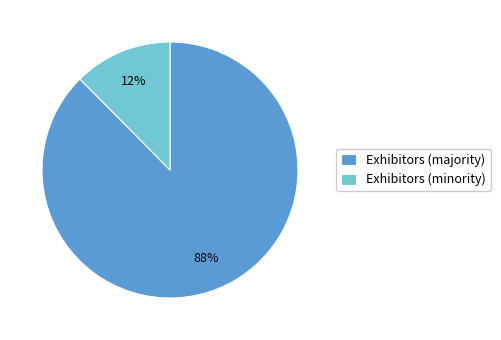

How many segments does this pie chart have?

2